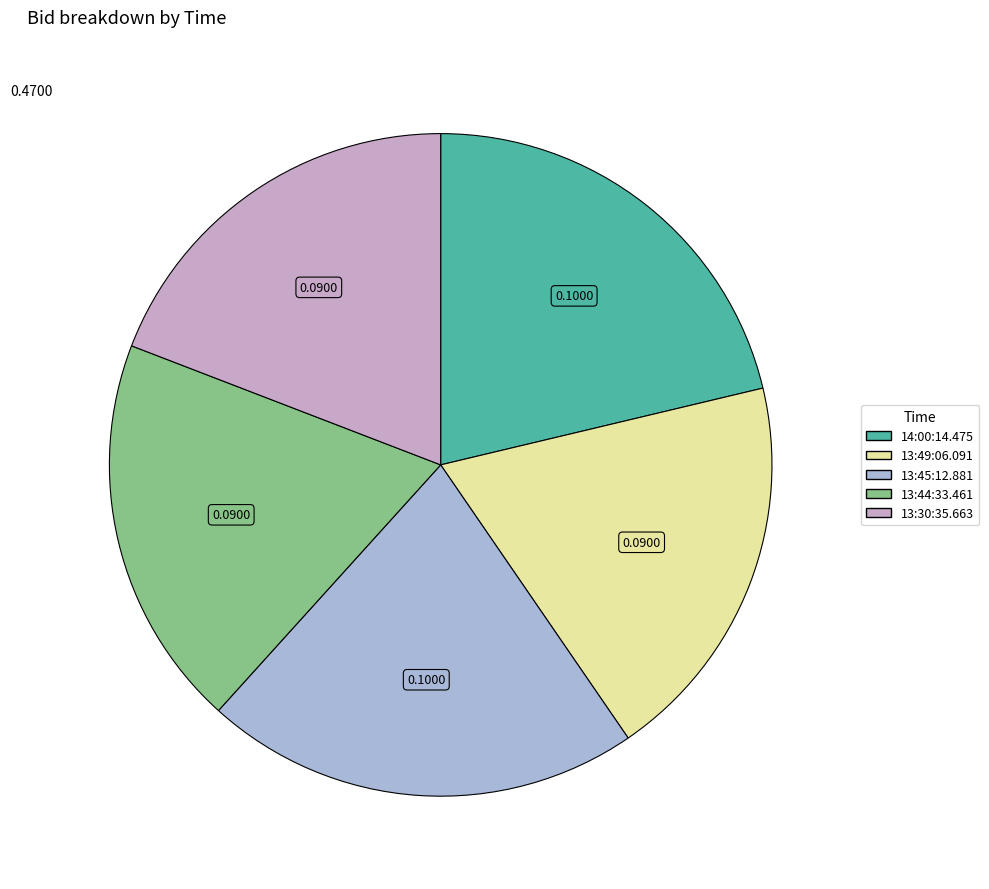

Is the sum of 14:00:14.475 and 13:30:35.663 greater than half?

No